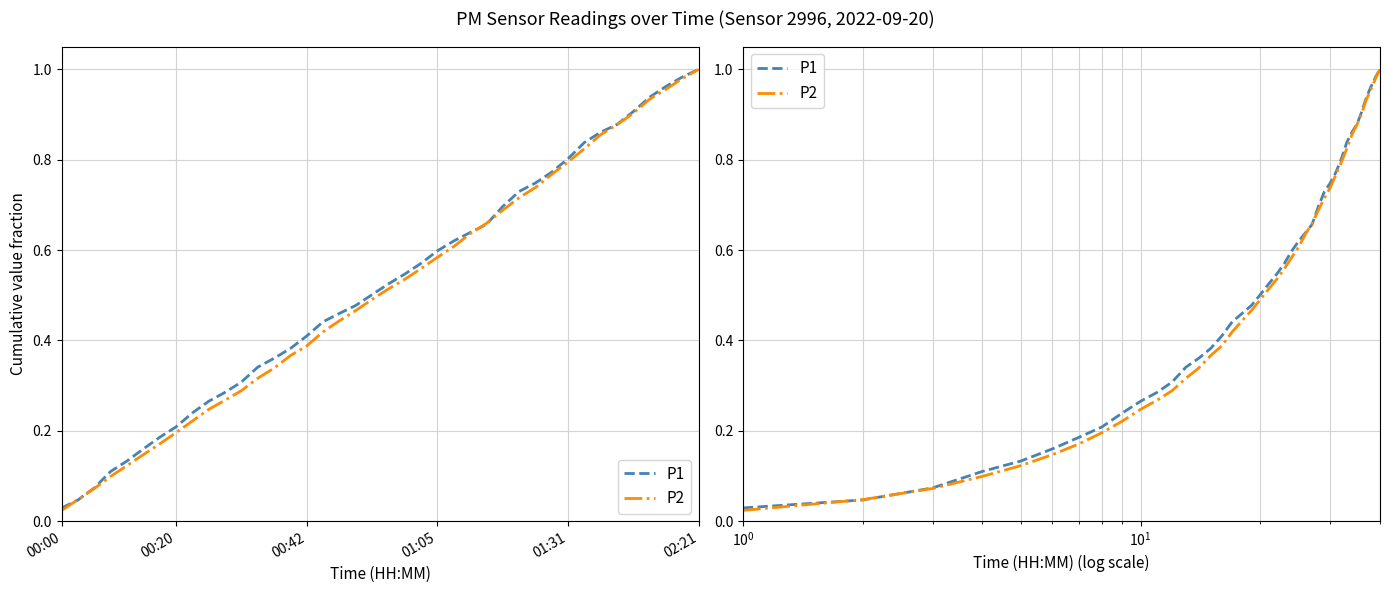

What is the average value of the P2 series?

0.5